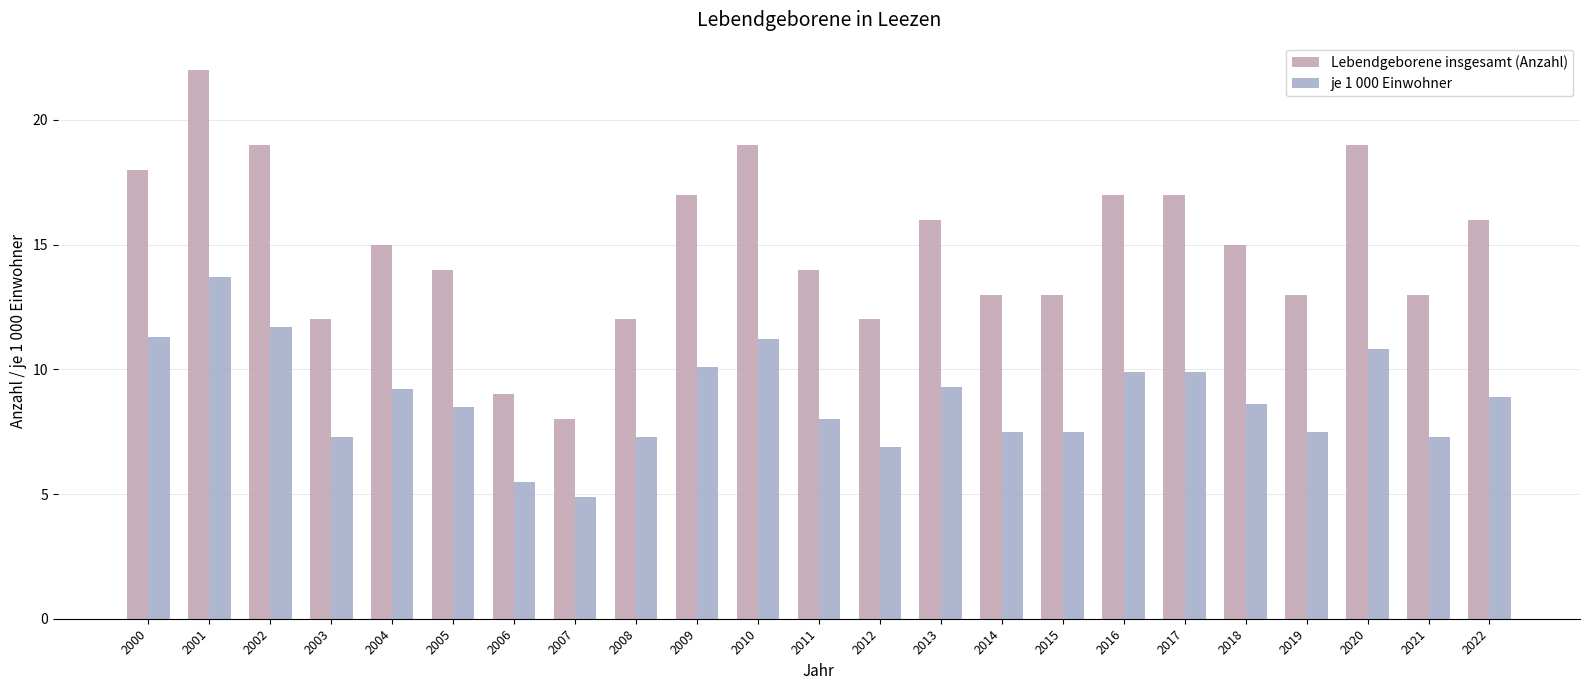

Reading right to left, list all the values displayed in this chart.

Lebendgeborene insgesamt (Anzahl): 2022=16.0	2021=13.0	2020=19.0	2019=13.0	2018=15.0	2017=17.0	2016=17.0	2015=13.0	2014=13.0	2013=16.0	2012=12.0	2011=14.0	2010=19.0	2009=17.0	2008=12.0	2007=8.0	2006=9.0	2005=14.0	2004=15.0	2003=12.0	2002=19.0	2001=22.0	2000=18.0
je 1 000 Einwohner: 2022=8.9	2021=7.3	2020=10.8	2019=7.5	2018=8.6	2017=9.9	2016=9.9	2015=7.5	2014=7.5	2013=9.3	2012=6.9	2011=8.0	2010=11.2	2009=10.1	2008=7.3	2007=4.9	2006=5.5	2005=8.5	2004=9.2	2003=7.3	2002=11.7	2001=13.7	2000=11.3